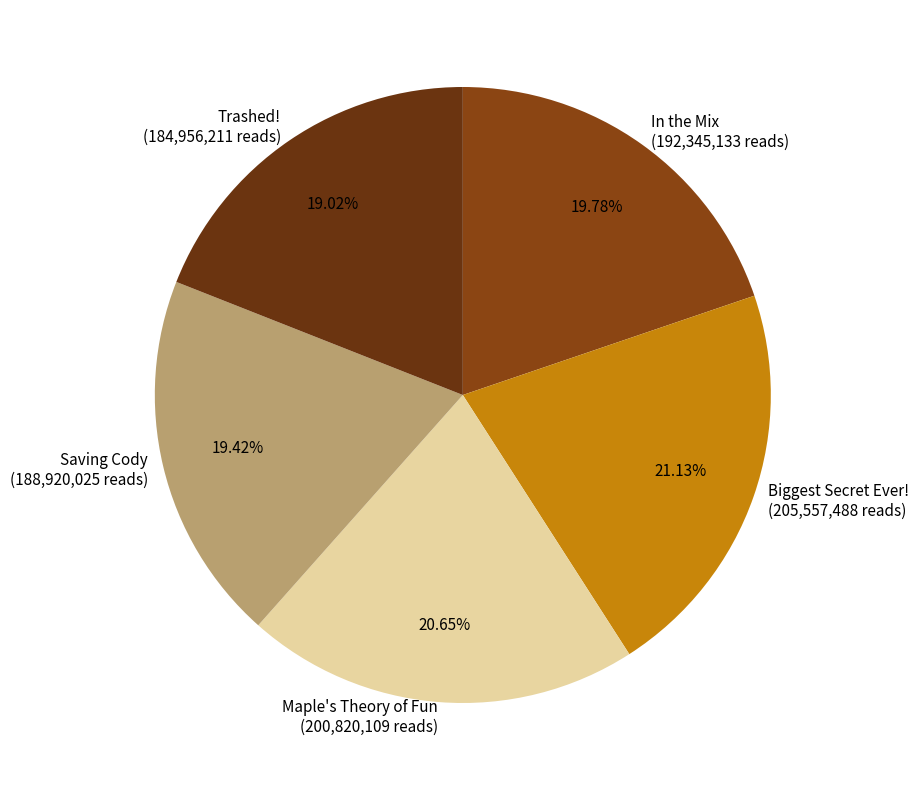

To the nearest percent, what is the difference between the largest and smallest slice percentages?

2%